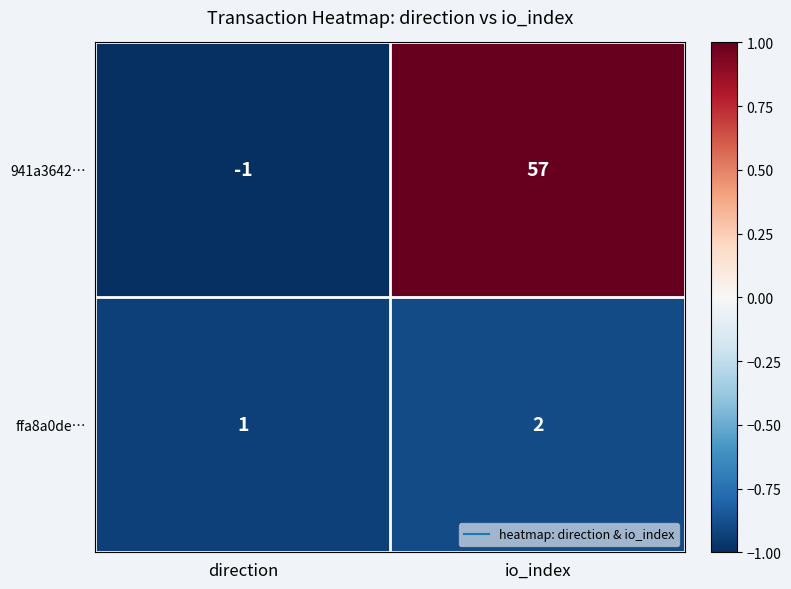

How many data points does each series have?

2